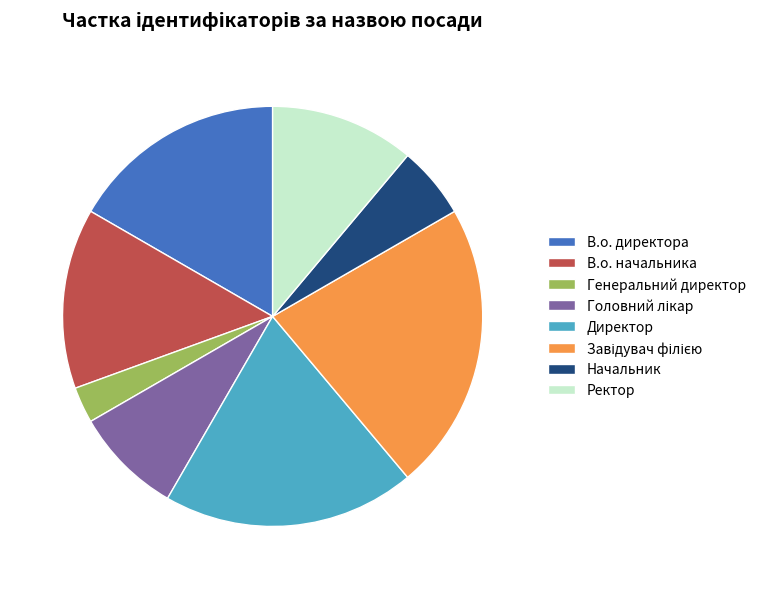

Count the number of slices in the pie.

8